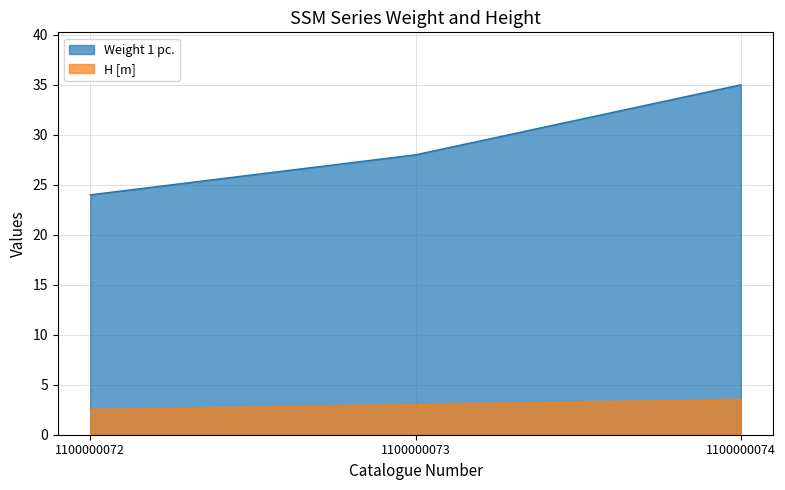

What is the difference between the maximum and minimum values in the Weight 1 pc. series?

11.0